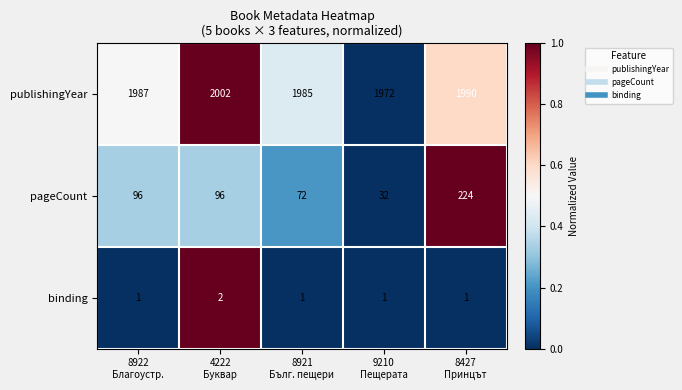

At how many categories does at least one series exceed 822?

5